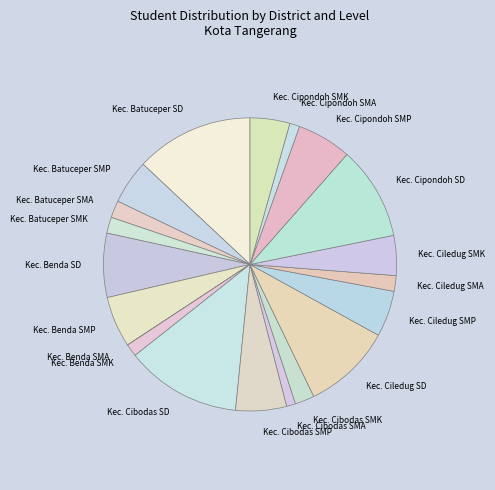

The Kec. Cibodas SMA slice represents 11% of the pie. True or false?

False